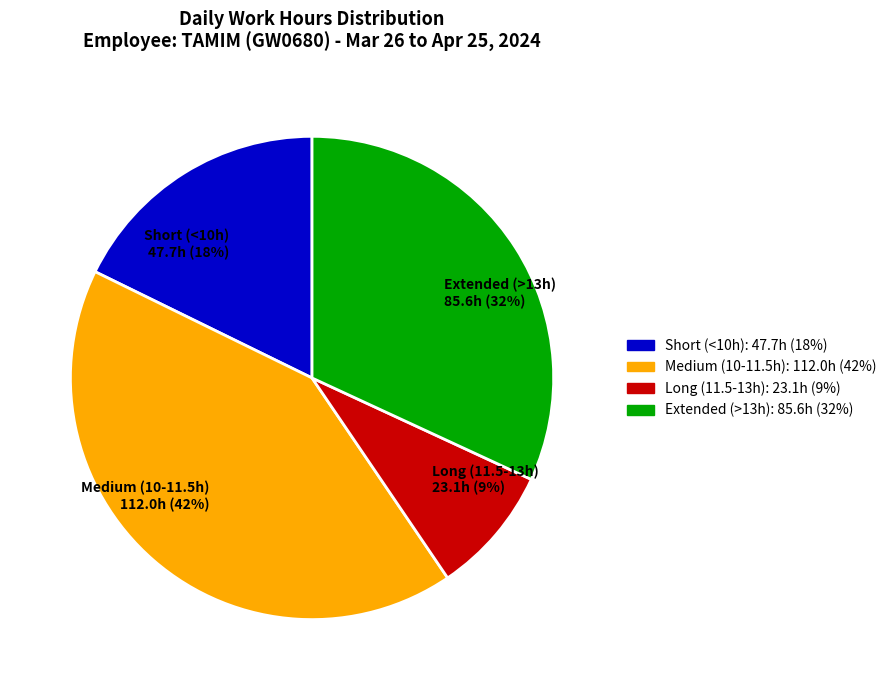

Does any single category account for the majority?

No